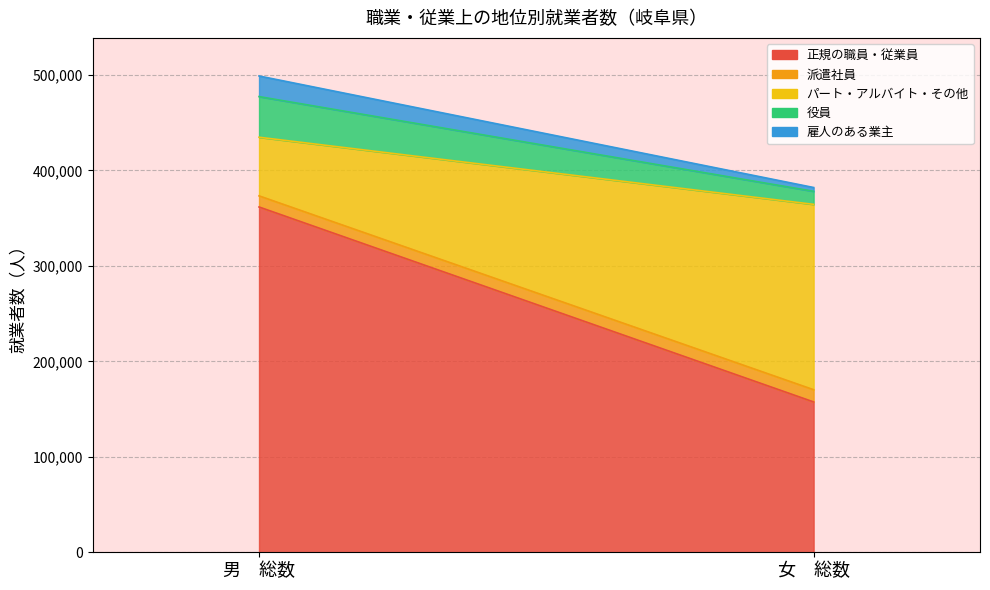

Reading left to right, what are all the values shown in this chart?

正規の職員・従業員: 男　総数=361643	女　総数=157451
派遣社員: 男　総数=11651	女　総数=12802
パート・アルバイト・その他: 男　総数=61396	女　総数=194143
役員: 男　総数=42571	女　総数=13658
雇人のある業主: 男　総数=21573	女　総数=3993